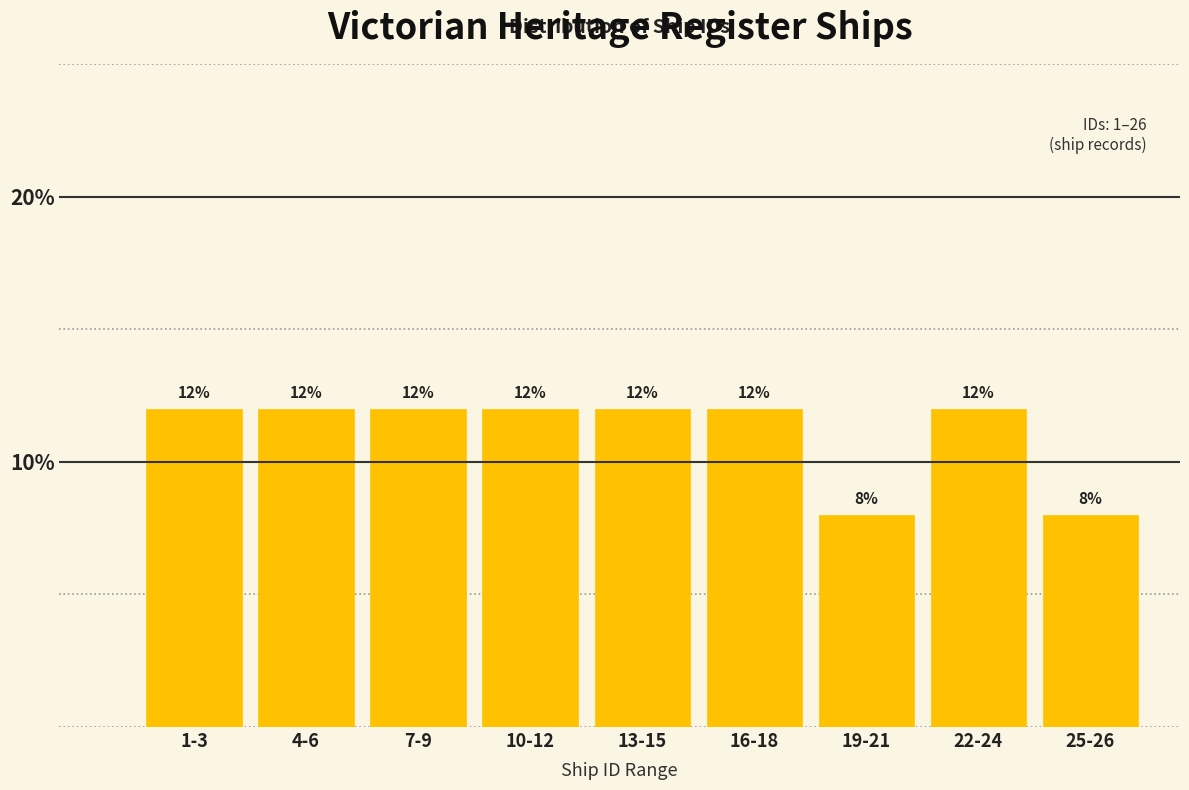

Reading right to left, extract all data points from this chart.

8	12	8	12	12	12	12	12	12